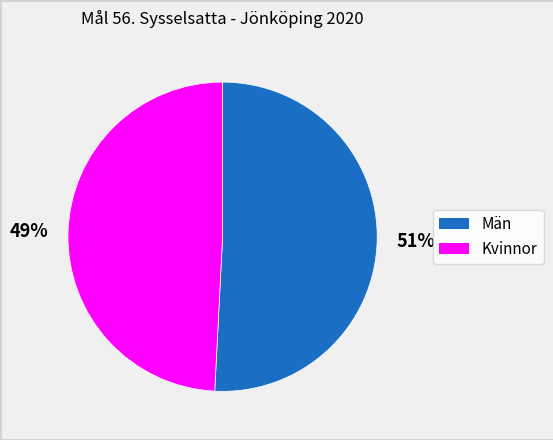

To the nearest percent, what is the difference between the Män and Kvinnor slice percentages?

2%